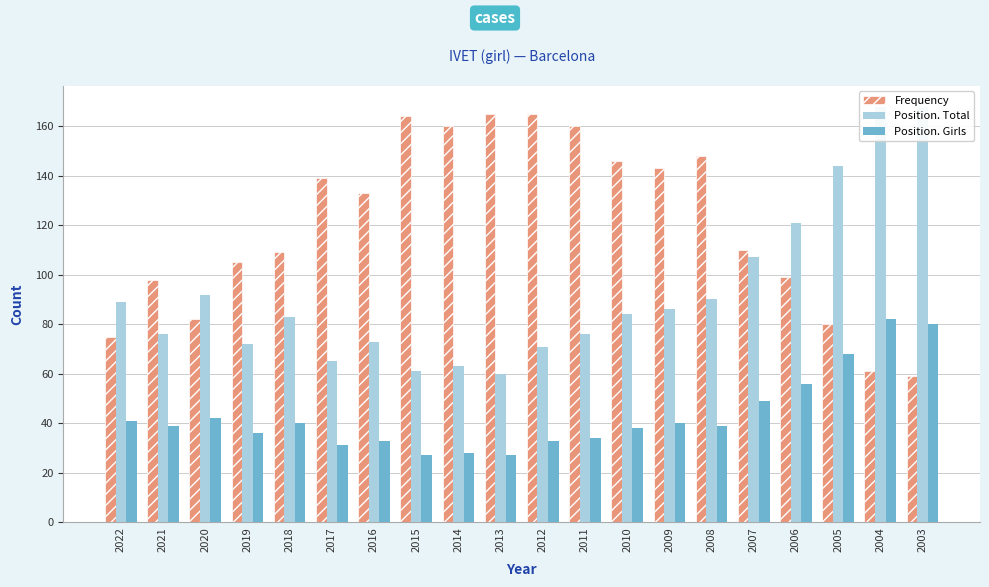

What is the difference between the maximum and second lowest values in the Position. Total series?

107